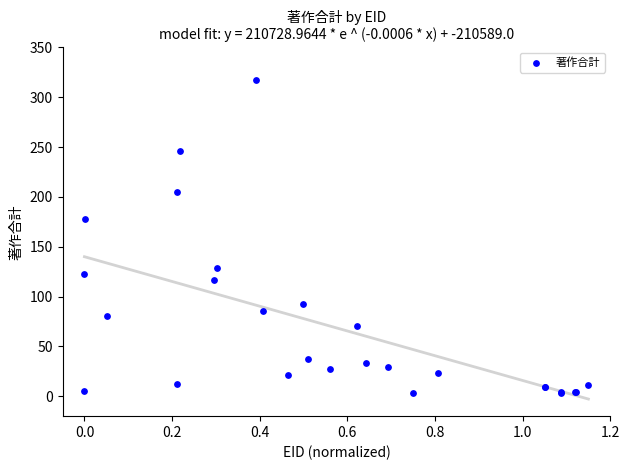

What Y value in the scatter plot is closest to 160?

178